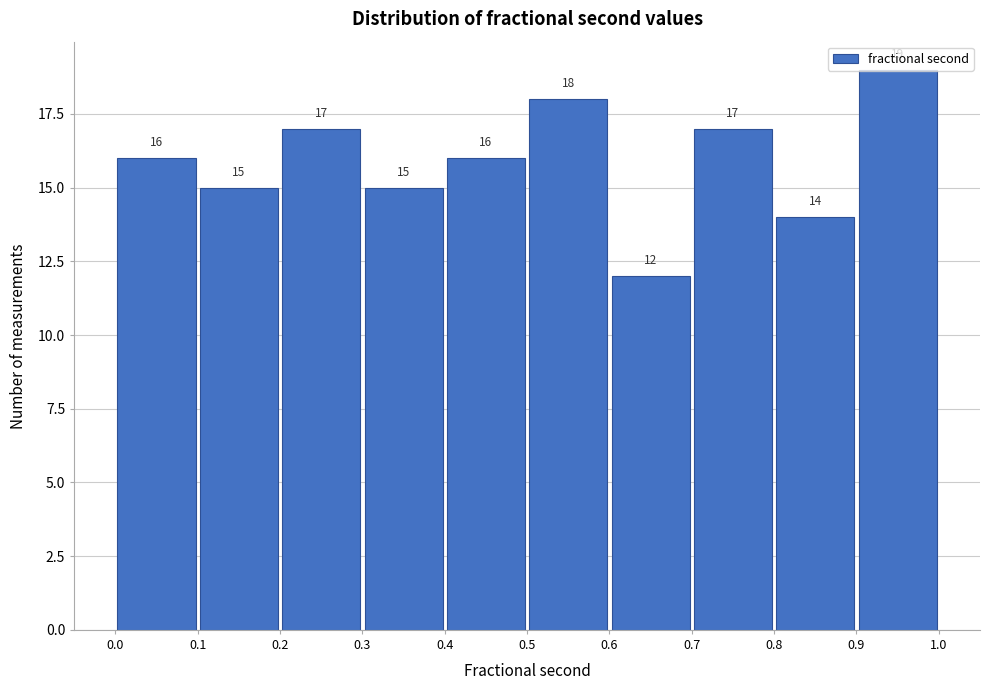

Reading left to right, list every bar in this chart as the range it spans on the x-axis followed by its height.

0.0 to 0.1: 16
0.1 to 0.2: 15
0.2 to 0.3: 17
0.3 to 0.4: 15
0.4 to 0.5: 16
0.5 to 0.6: 18
0.6 to 0.7: 12
0.7 to 0.8: 17
0.8 to 0.9: 14
0.9 to 1.0: 19